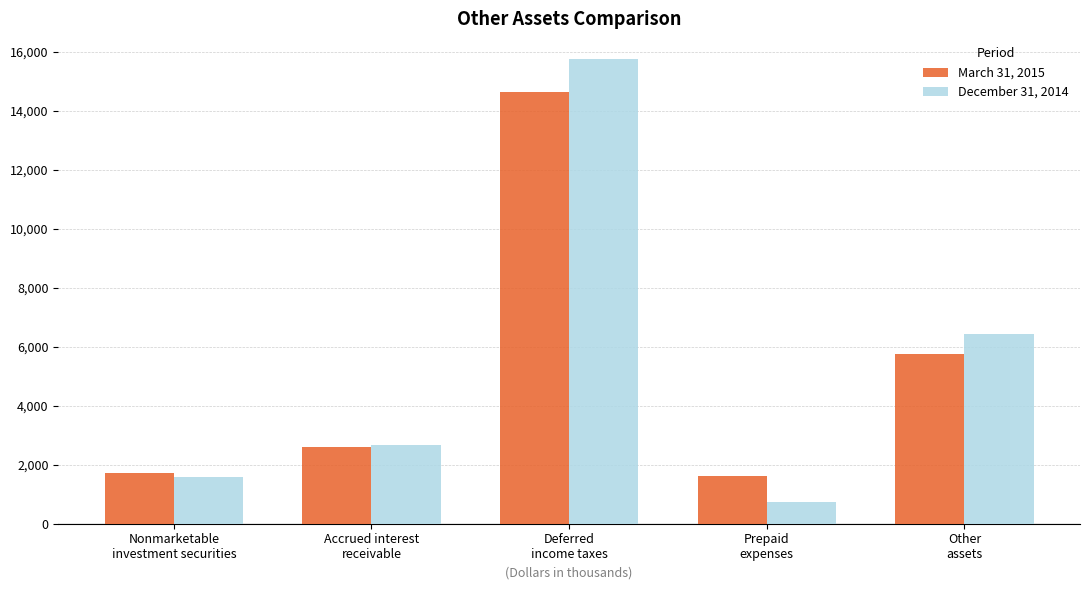

What position from the right is Accrued interest
receivable?

4